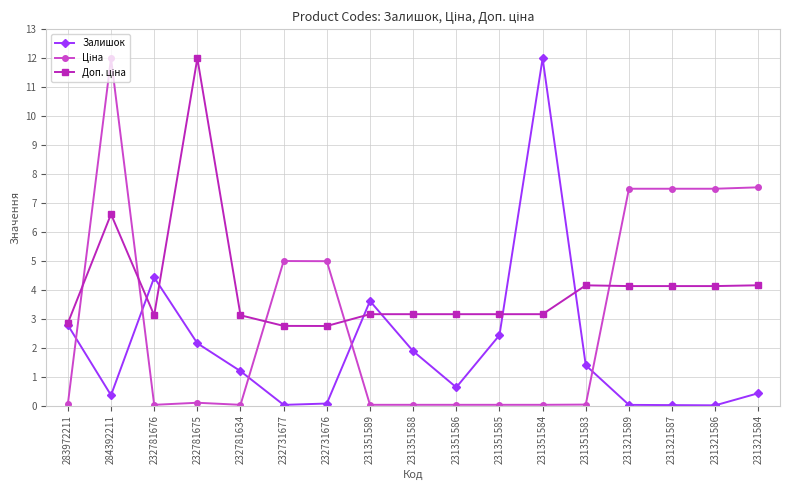

Is it true that Залишок equals 0.0 at 232731677?

True